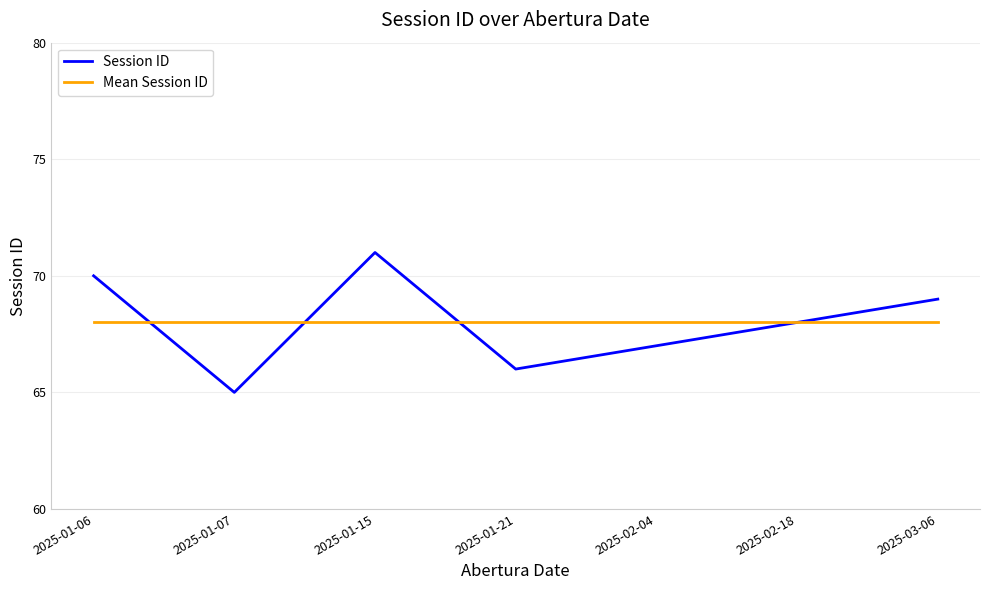

At which label does Session ID reach its minimum?

2025-01-07